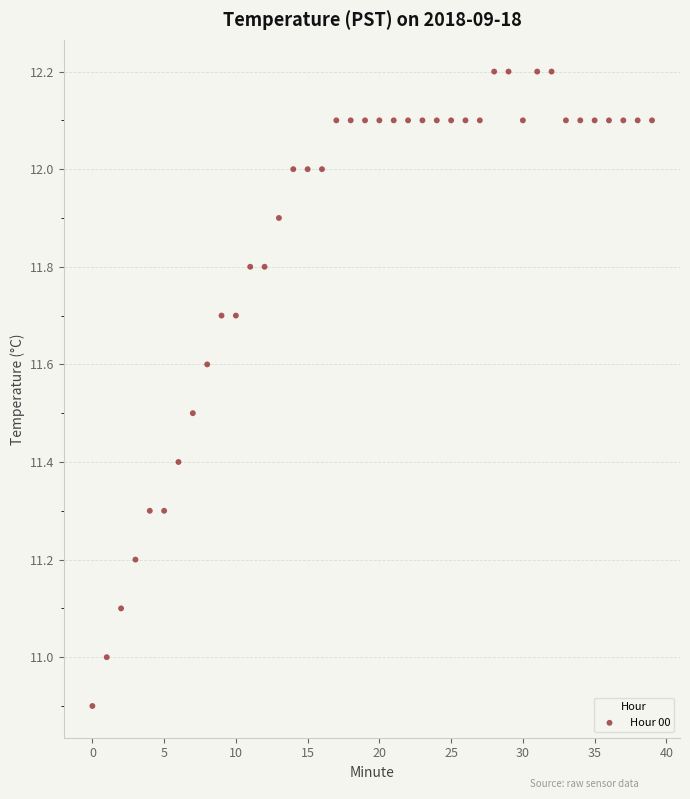

What is the range of Y values (max minus min)?

1.3